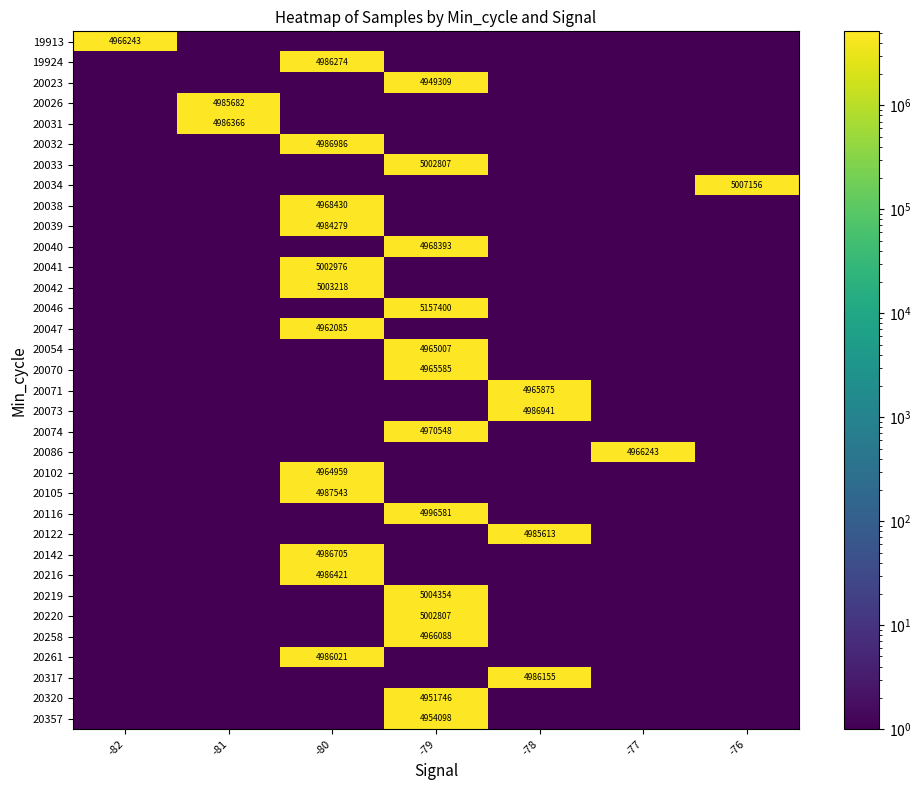

The value of 20074 at -79 is 6556800. True or false?

False